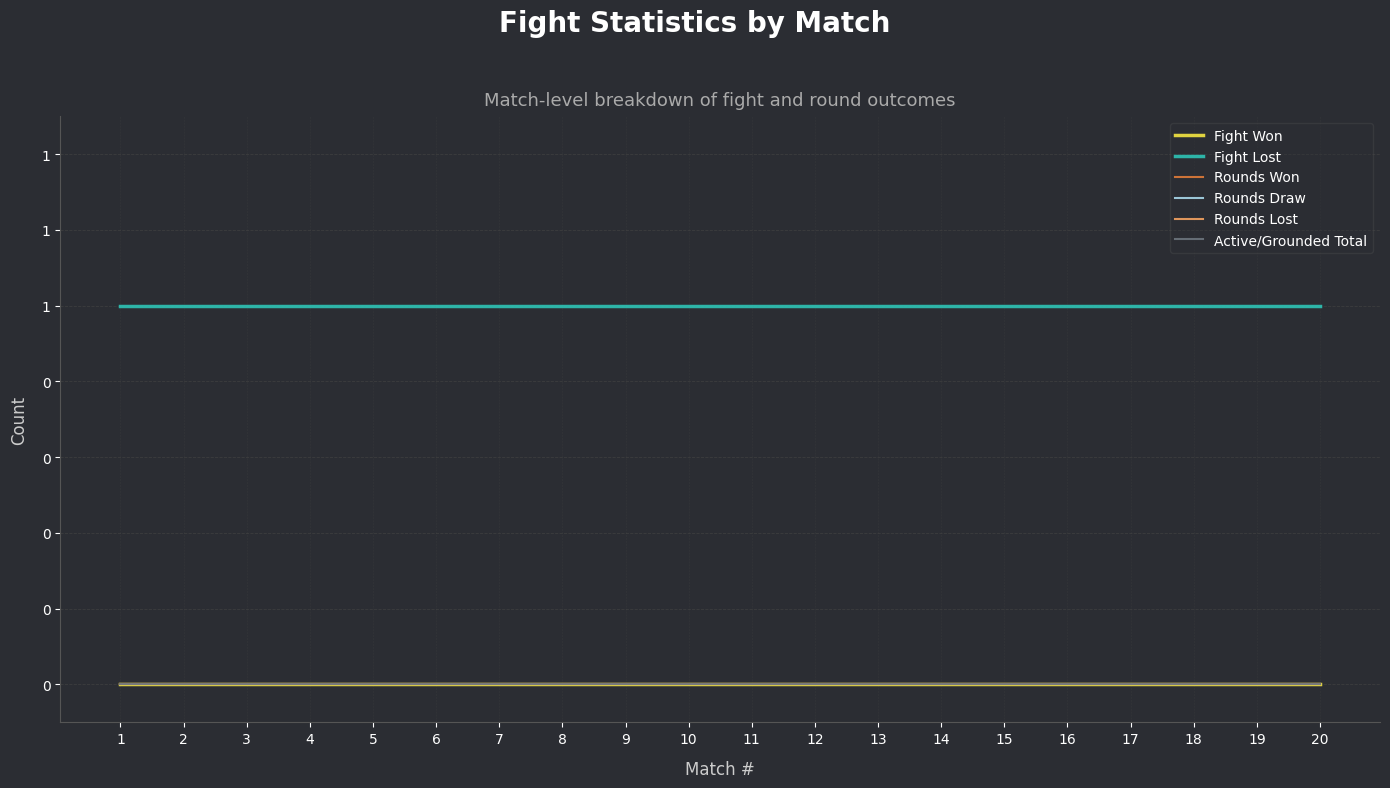

The value of Active/Grounded Total at 12 is 0. True or false?

True